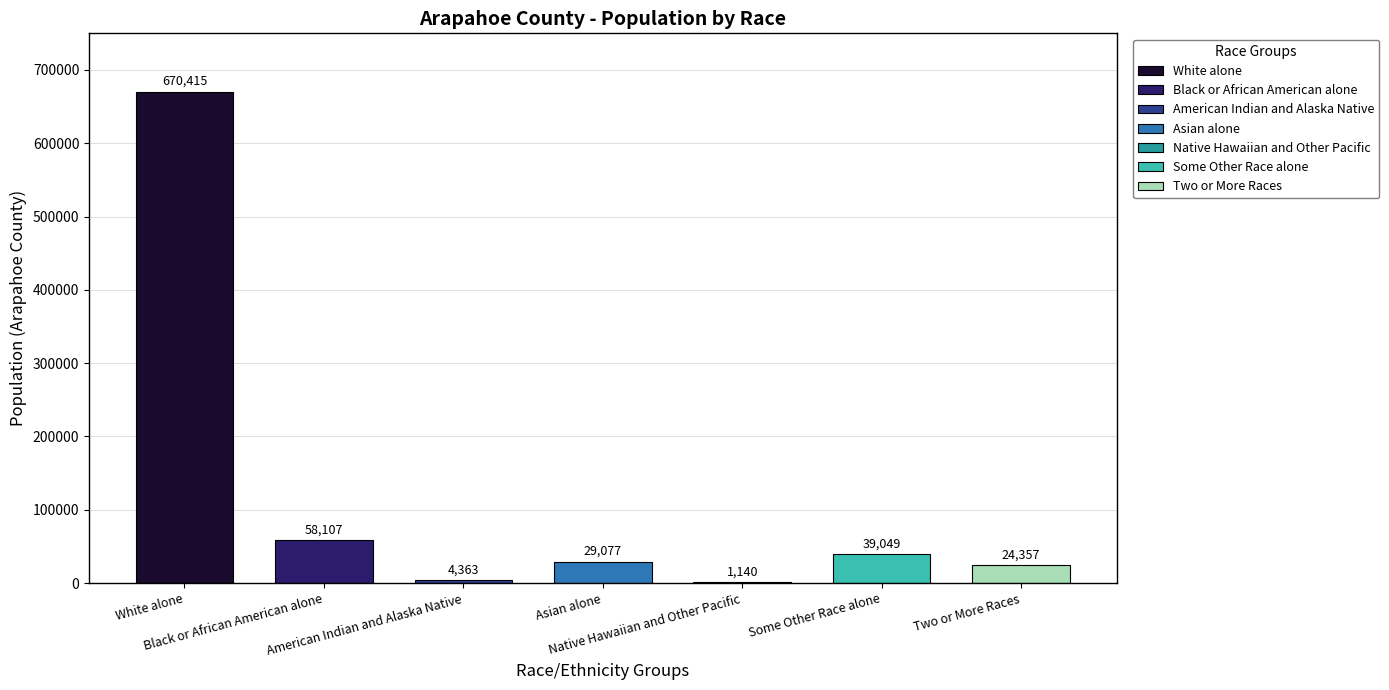

What position from the right is Two or More Races?

1